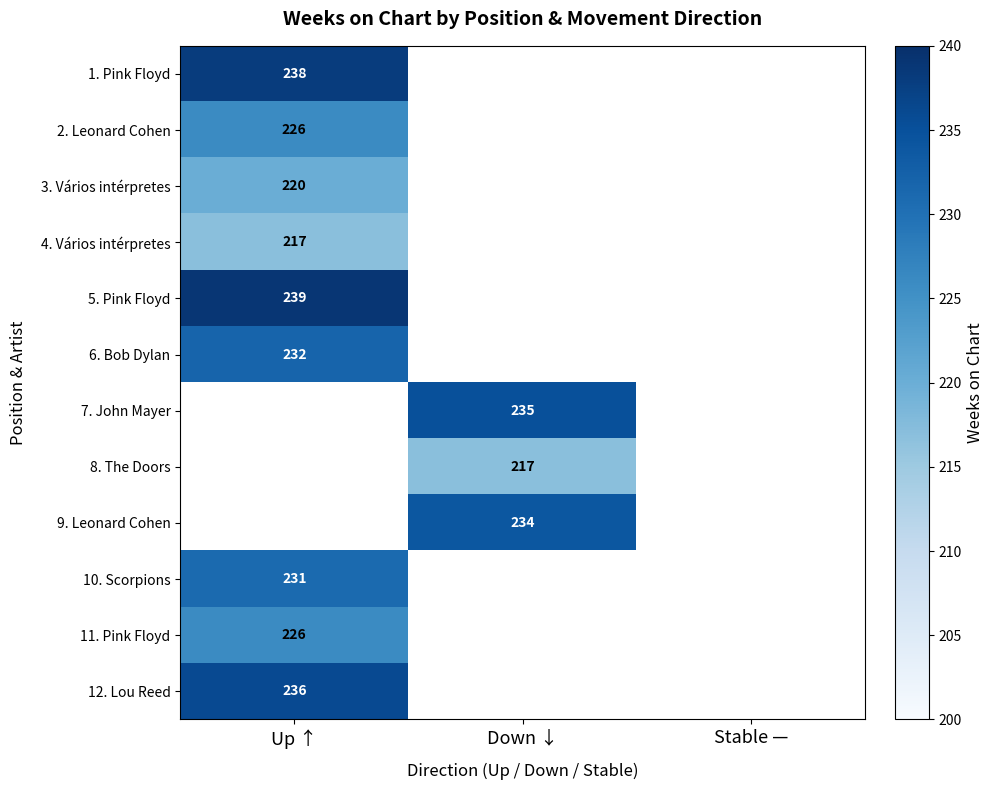

Is it true that 5. Pink Floyd equals 239 at Up ↑?

True